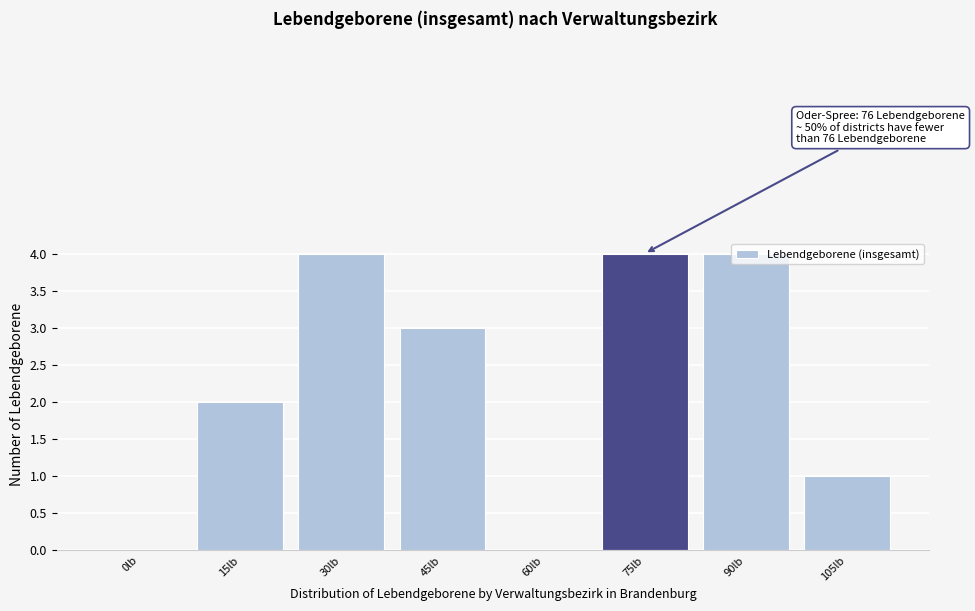

What is the maximum value shown in the chart?

4